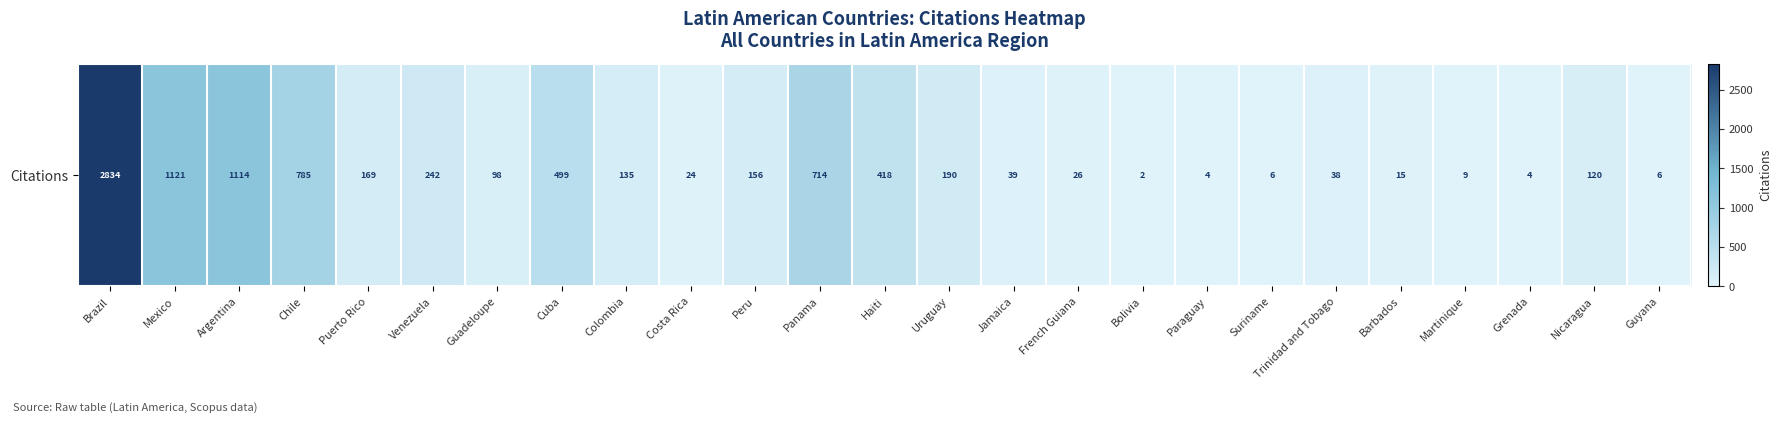

At which label is the value closest to 1418?

Mexico